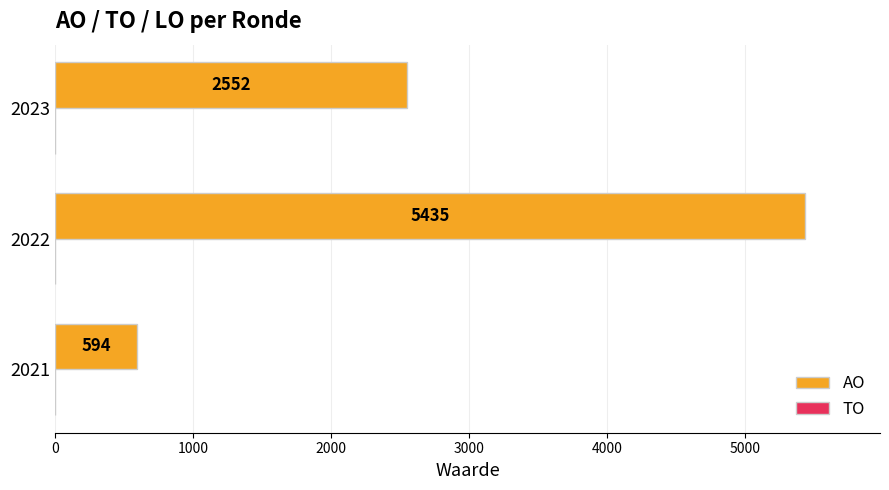

Are the bars horizontal?

Yes